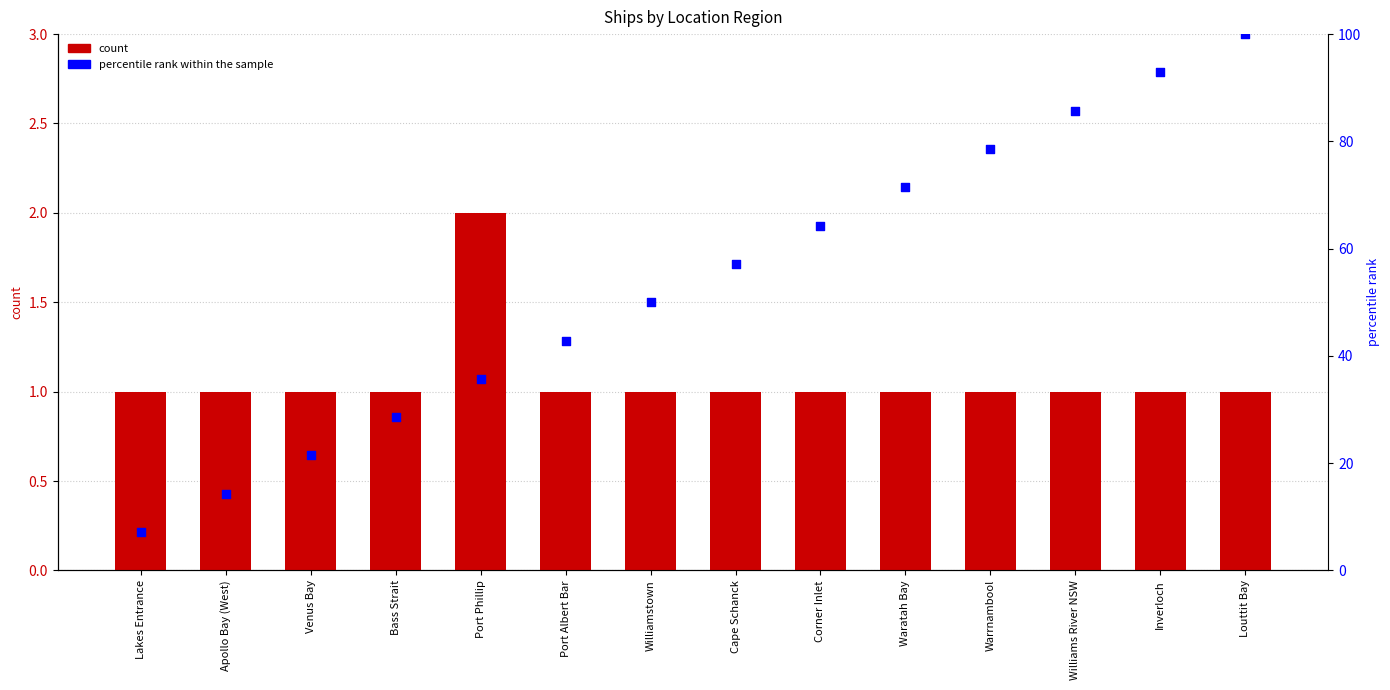

What is the total value across all series at Port Albert Bar?

43.9